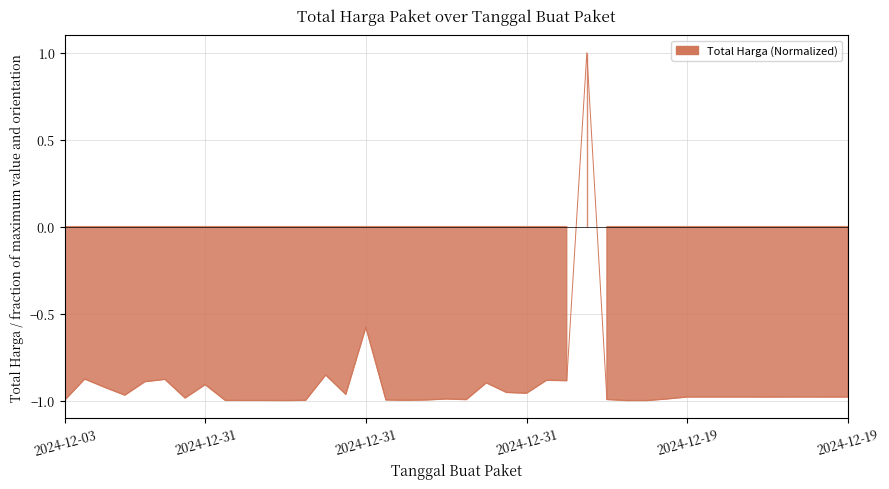

The value at 2024-12-18 is -1.3. True or false?

False